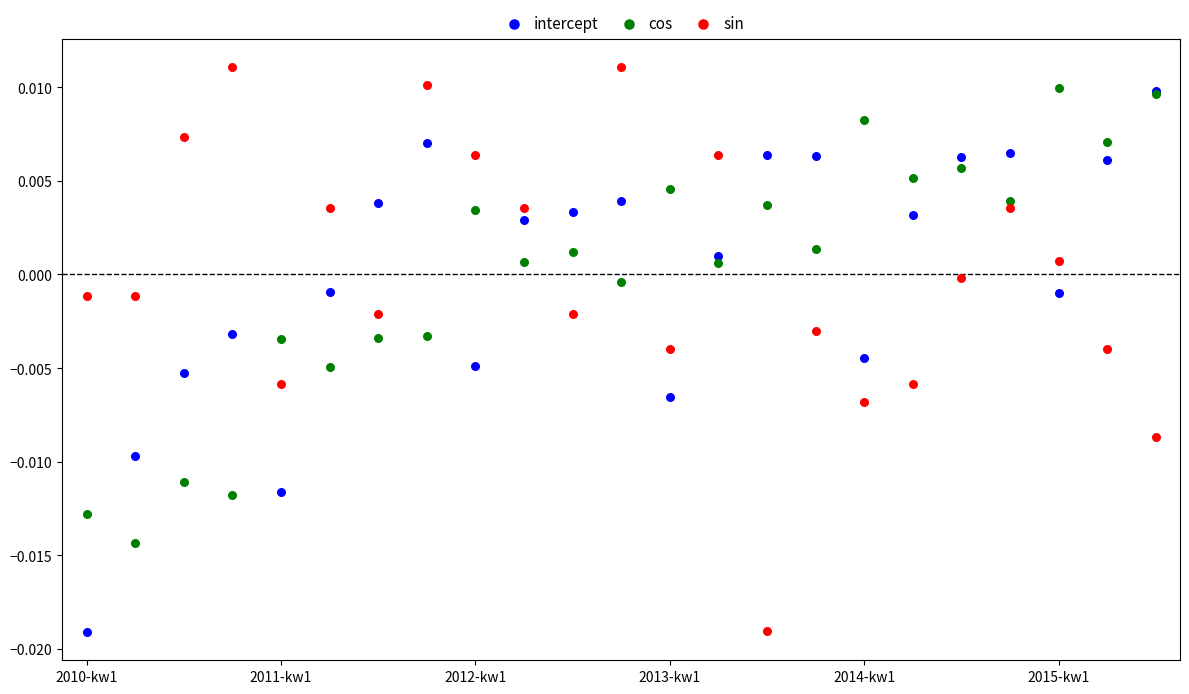

What are all the series names shown in the legend?

intercept, cos, sin